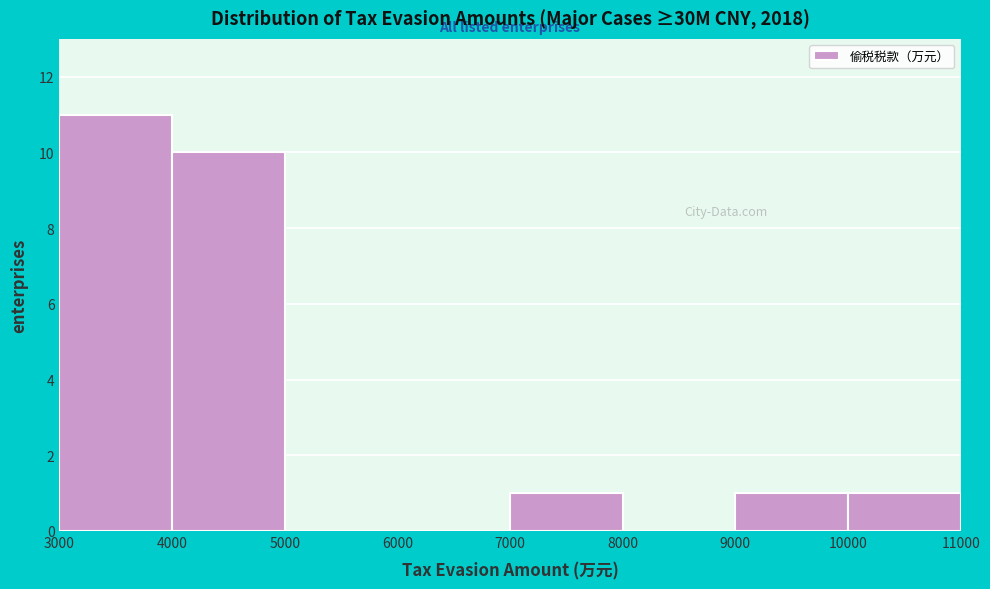

Reading left to right, transcribe this chart: for each bar, give the range it covers on the x-axis and its height. The values are not printed on the chart, so give them approximately, as read against the axis.

3000 to 4000: 11
4000 to 5000: 10
5000 to 6000: 0
6000 to 7000: 0
7000 to 8000: 1
8000 to 9000: 0
9000 to 10000: 1
10000 to 11000: 1